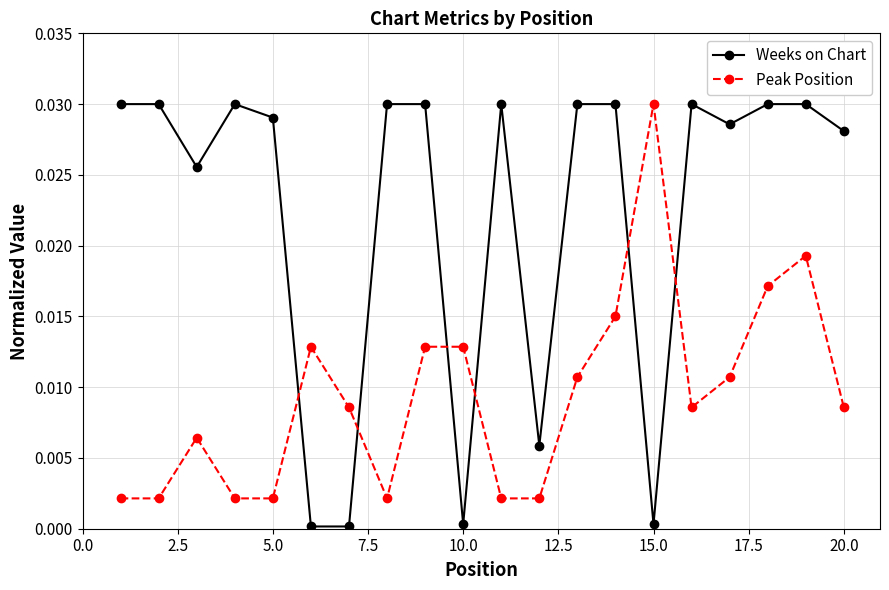

List the series in order of their overall mean, highest first.

Weeks on Chart, Peak Position